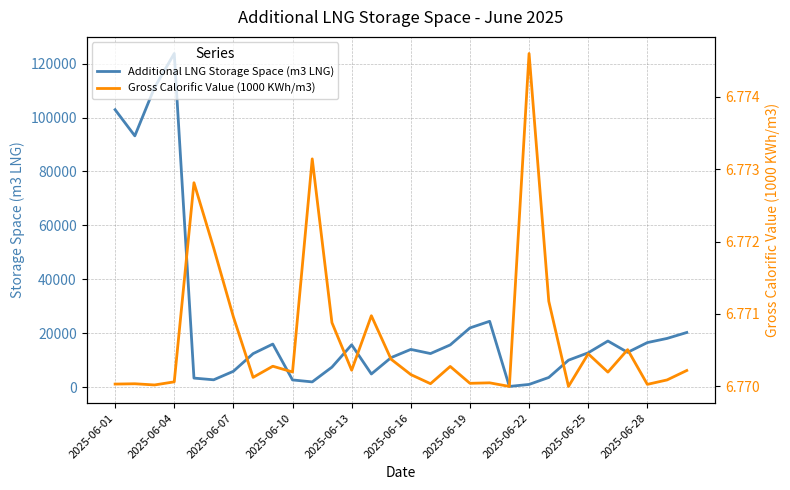

True or false: Additional LNG Storage Space (m3 LNG) and Gross Calorific Value (1000 KWh/m3) cross at least once.

False